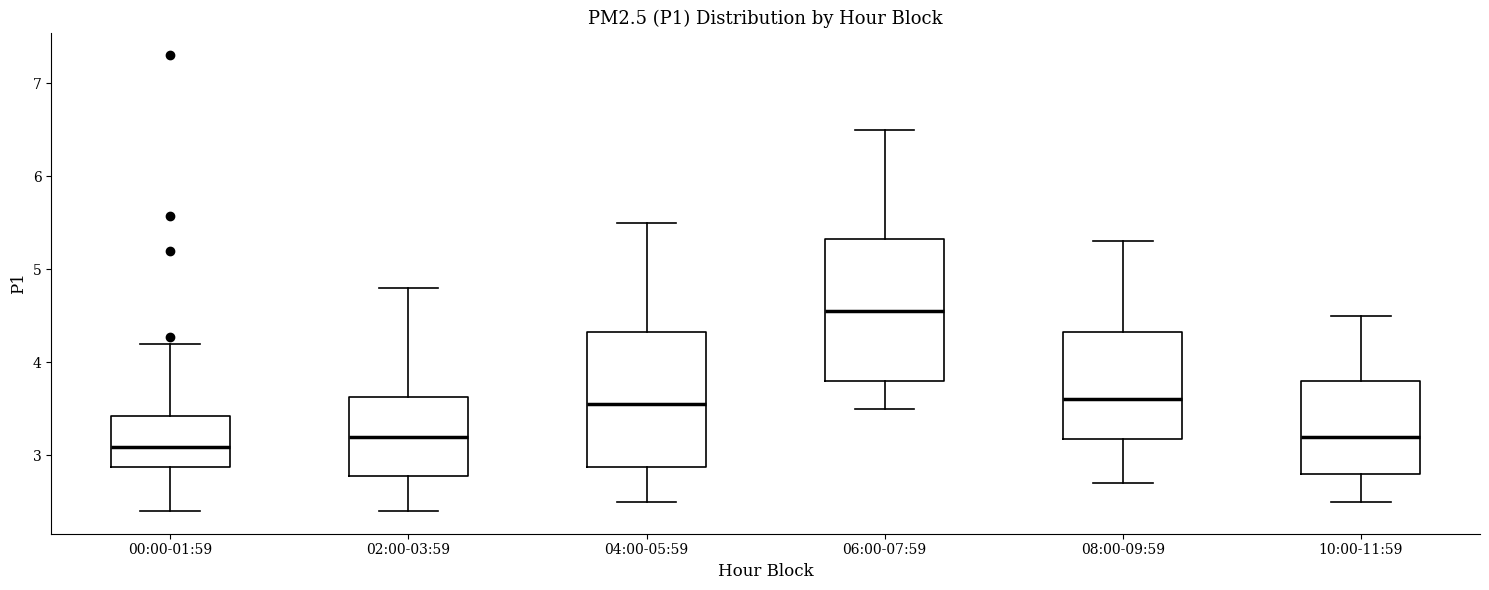

Where is the lower edge of the box for 02:00-03:59 on the y-axis? The values are not printed on the chart, so give them approximately, as read against the axis.

2.8